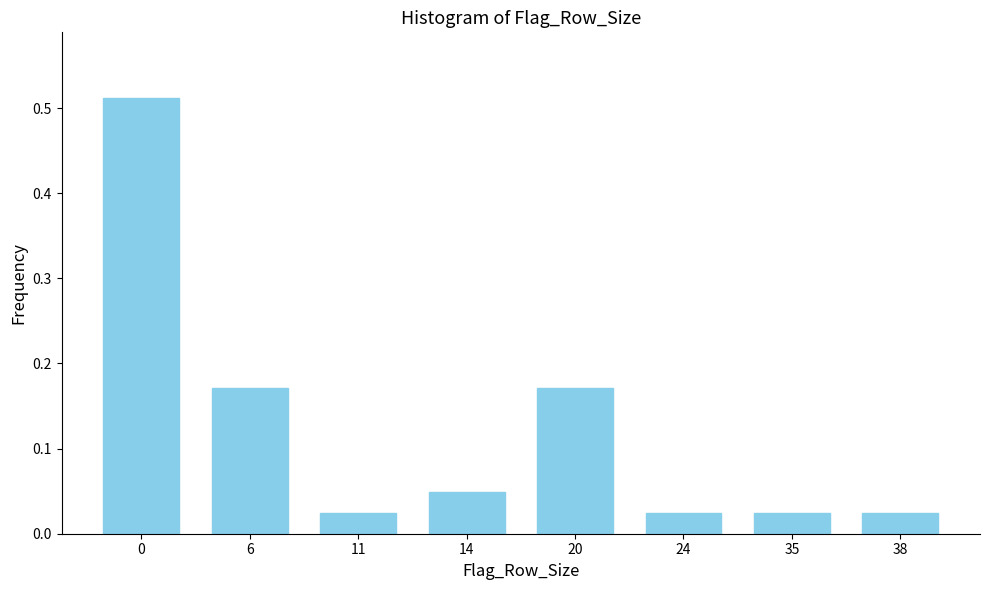

Between 6 and 14, which is larger?

6